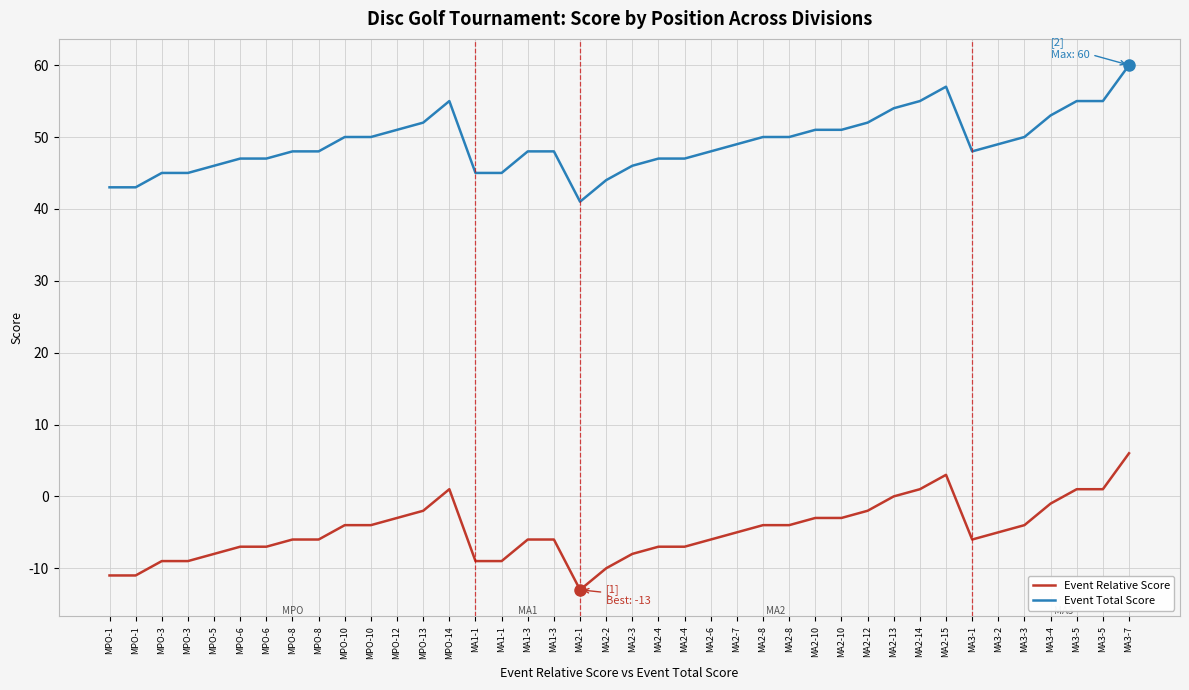

True or false: Event Relative Score and Event Total Score cross at least once.

False